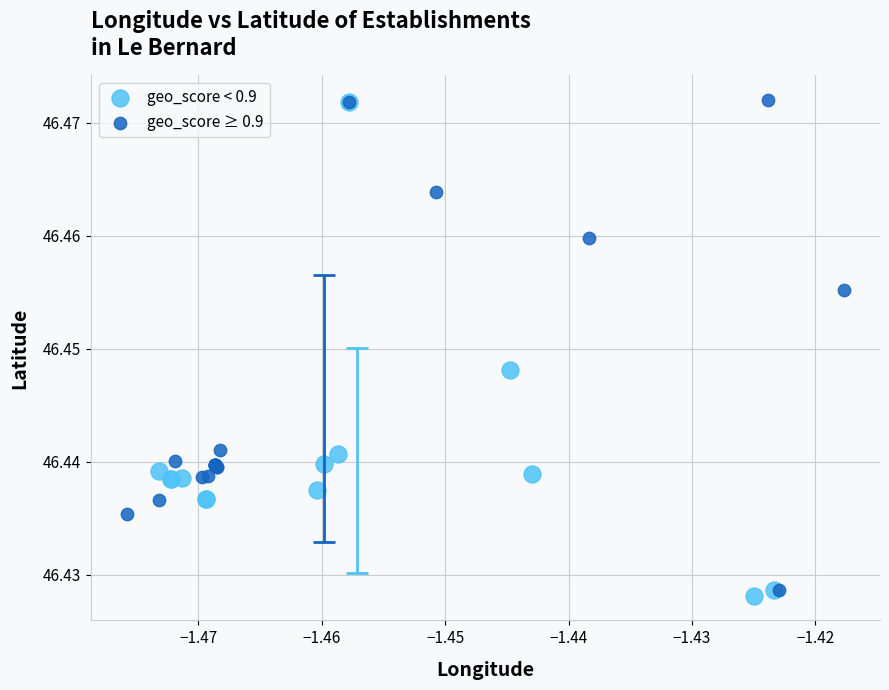

What are all the series names shown in the legend?

geo_score < 0.9, geo_score ≥ 0.9